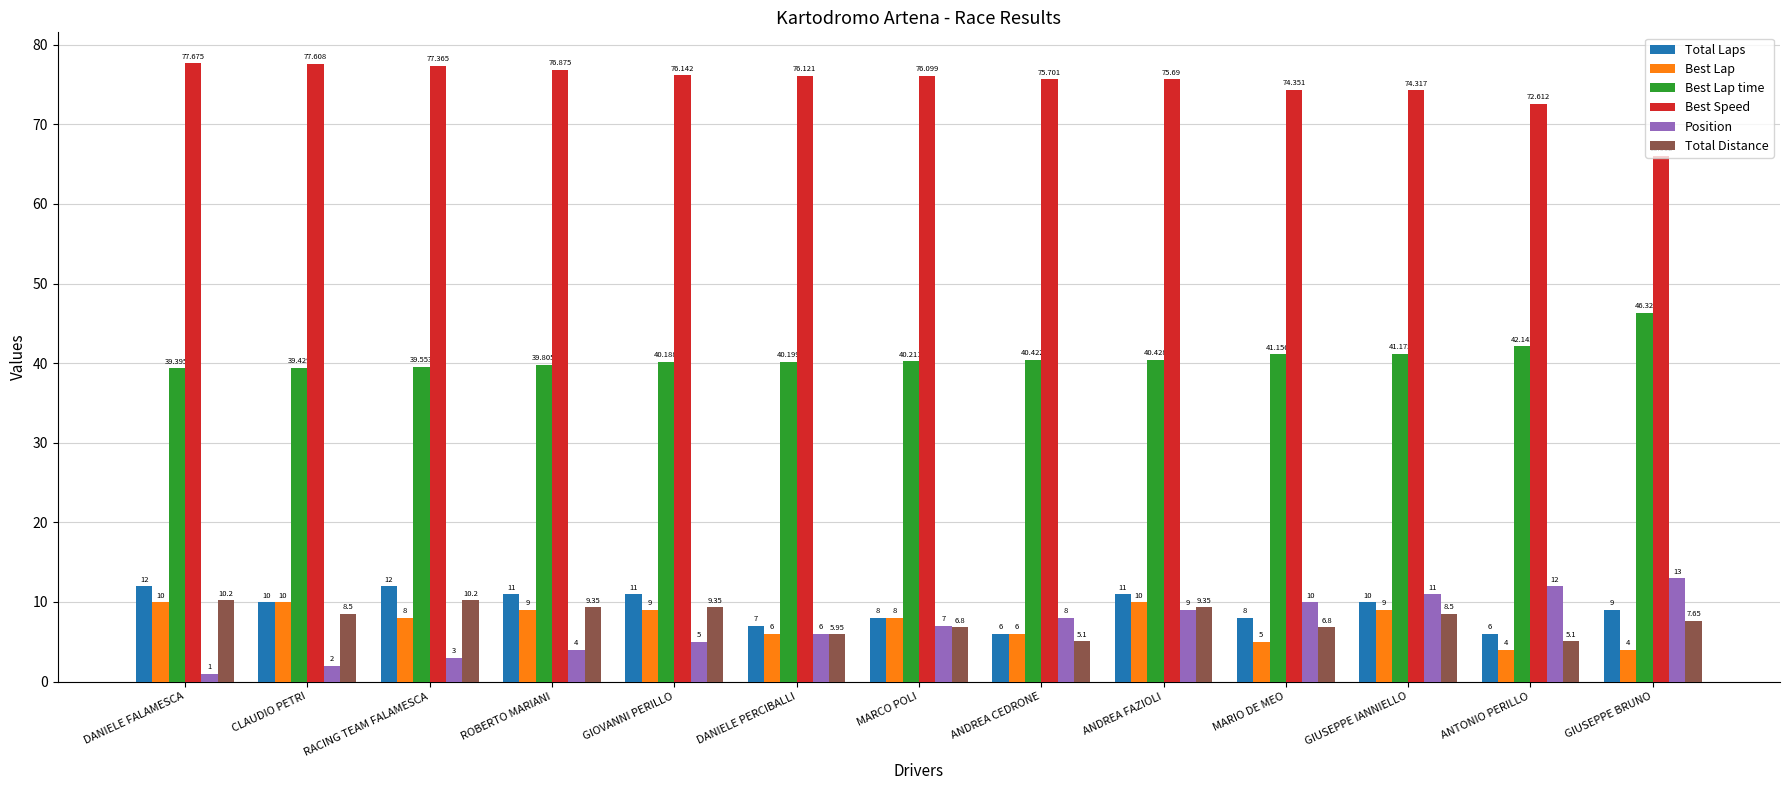

What is the maximum value for Best Speed?

77.7